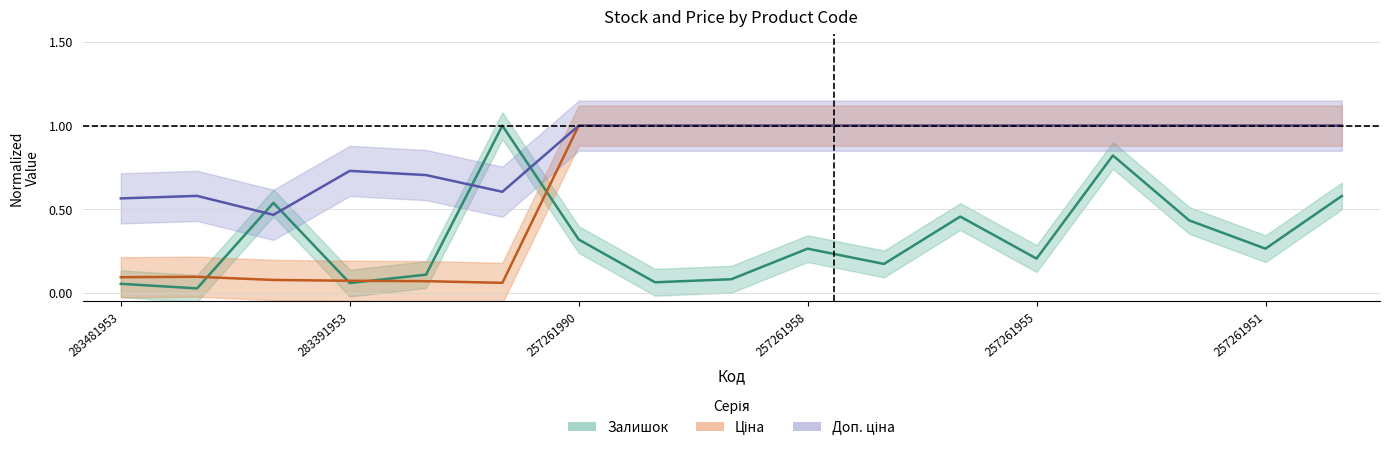

What is the difference between the second highest and minimum values in the Доп. ціна series?

0.5